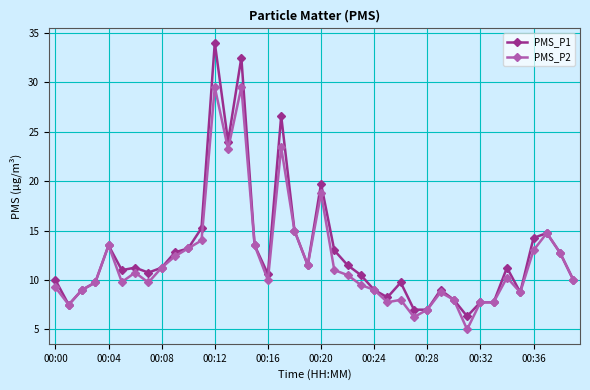

What is the value of the PMS_P2 point at the 3rd from the left?

9.0